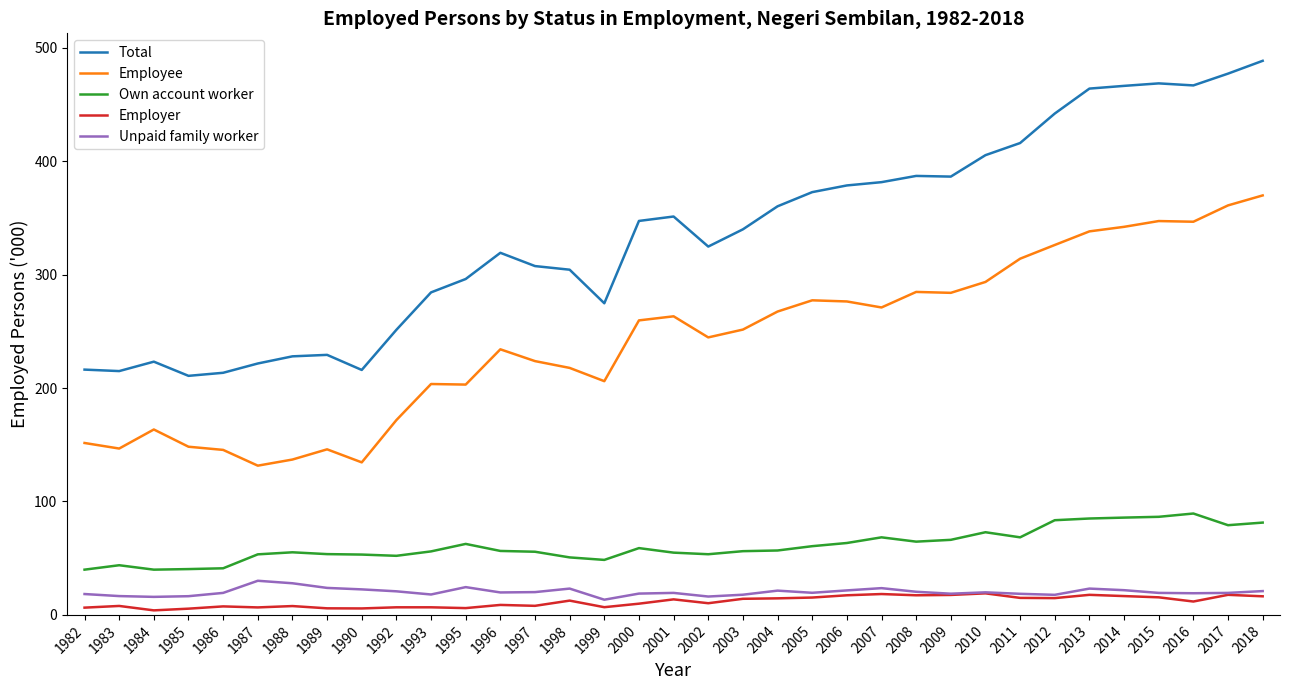

At which category is the sum across all series the highest?

2018